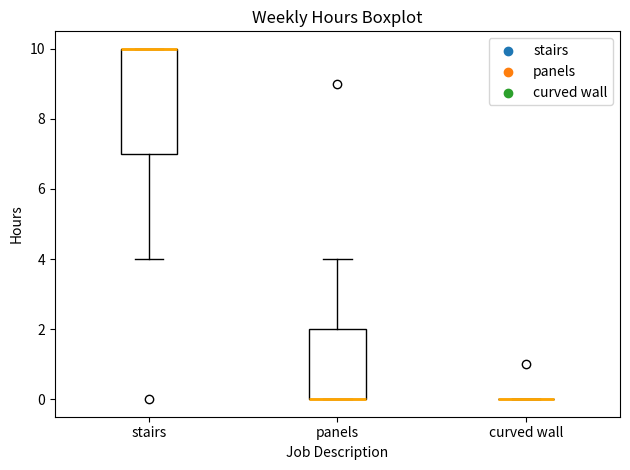

Comparing the boxes themselves (not the whiskers), which one is the tallest?

stairs